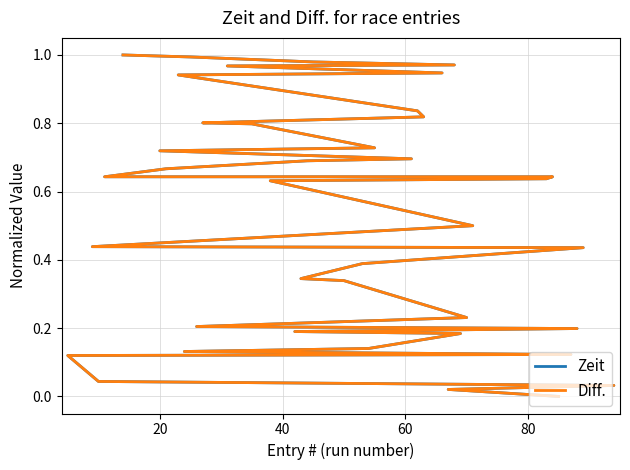

Reading right to left, what are all the values shown in this chart?

Zeit: 1.0	1.0	1.0	1.0	1.0	0.9	0.9	0.8	0.8	0.8	0.8	0.7	0.7	0.7	0.7	0.7	0.6	0.6	0.6	0.6	0.5	0.4	0.4	0.4	0.3	0.3	0.2	0.2	0.2	0.2	0.2	0.1	0.1	0.1	0.1	0.0	0.0	0.0	0.0
Diff.: 1.0	1.0	1.0	1.0	1.0	0.9	0.9	0.8	0.8	0.8	0.8	0.7	0.7	0.7	0.7	0.7	0.6	0.6	0.6	0.6	0.5	0.4	0.4	0.4	0.3	0.3	0.2	0.2	0.2	0.2	0.2	0.1	0.1	0.1	0.1	0.0	0.0	0.0	0.0